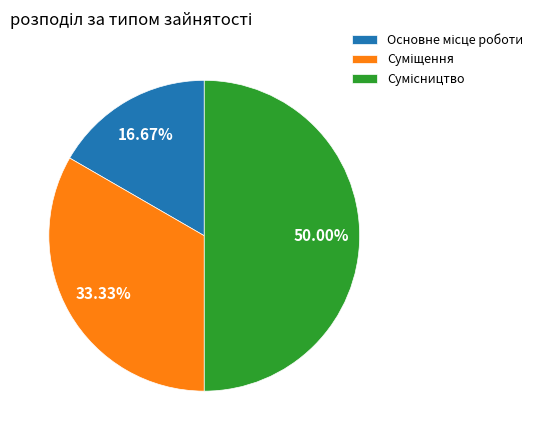

To the nearest percent, what is the difference between the Основне місце роботи and Суміщення slice percentages?

17%